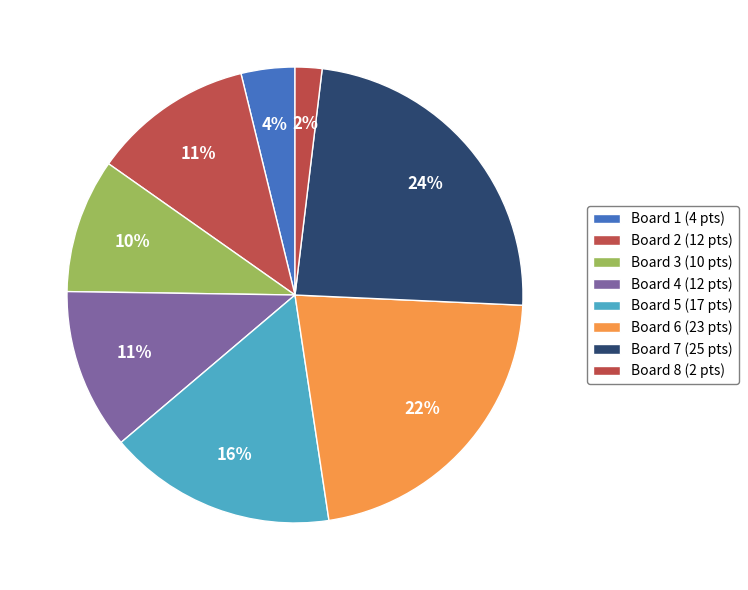

How many segments does this pie chart have?

8